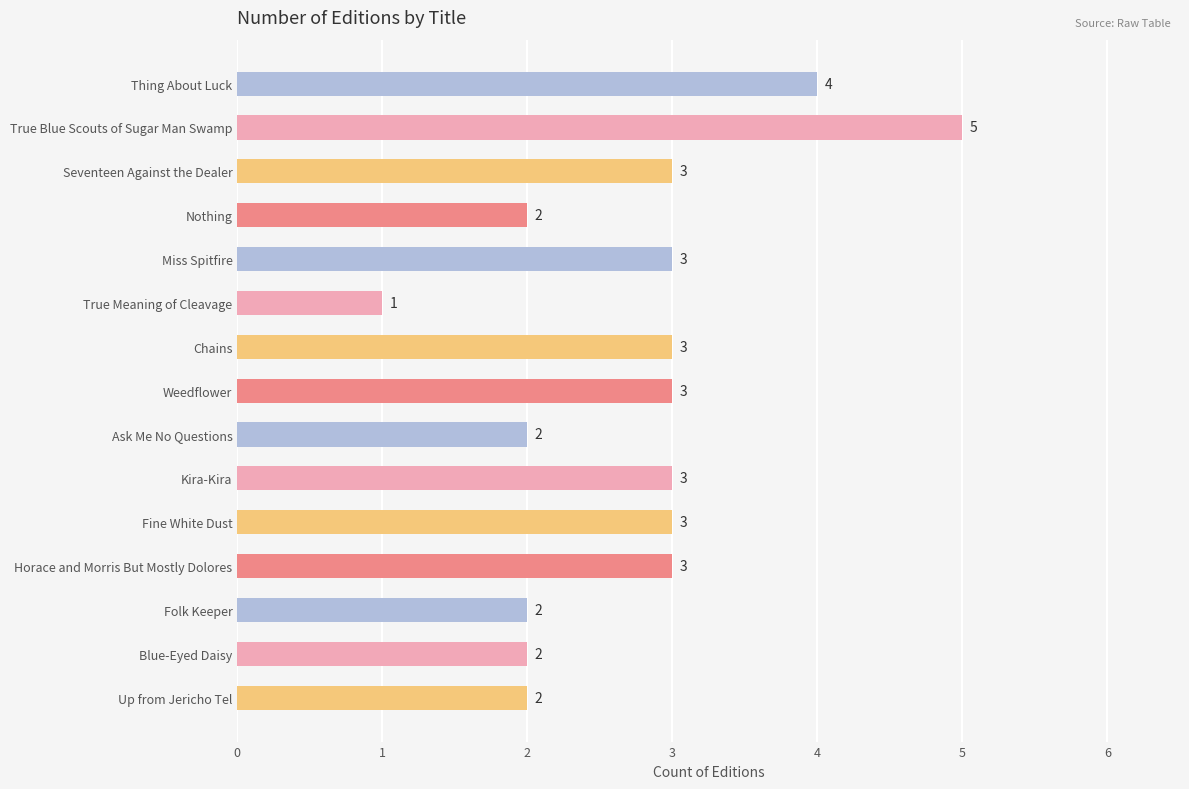

What is the difference between the second highest and minimum values?

3